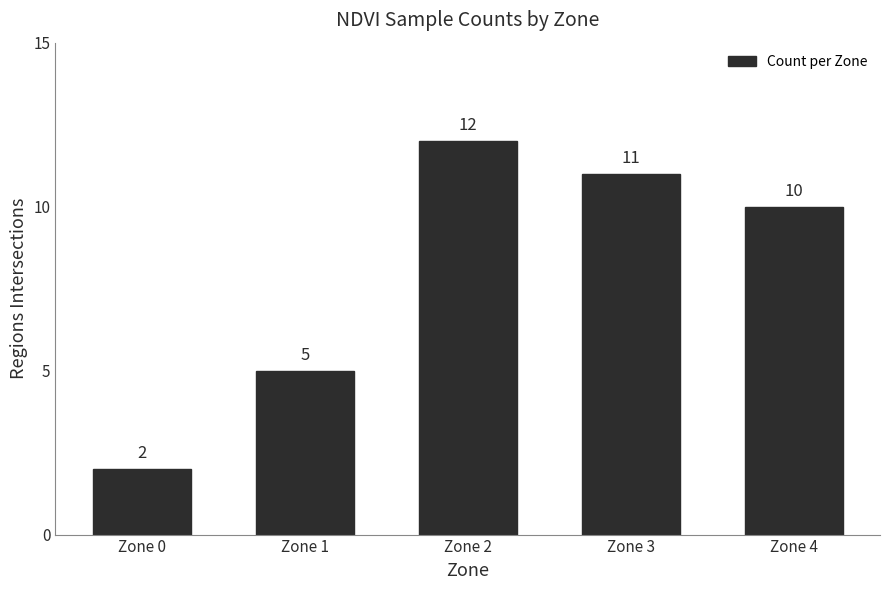

Reading right to left, what are all the values shown in this chart?

10	11	12	5	2